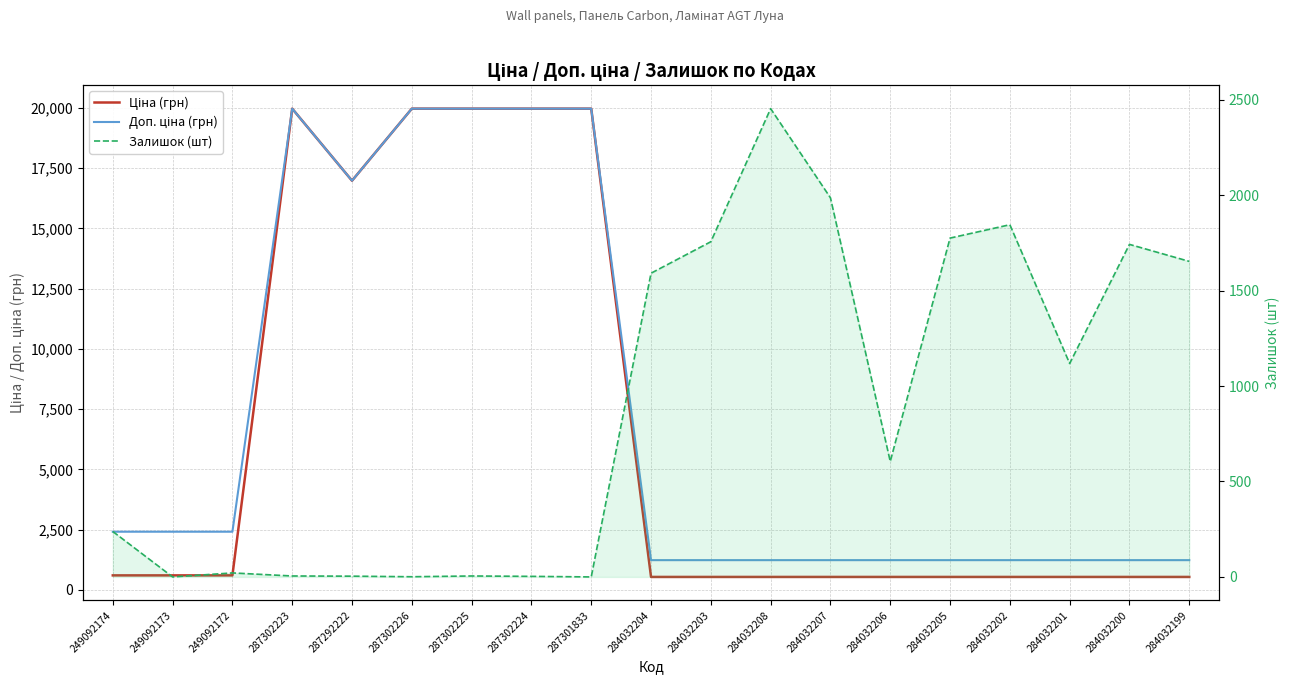

Which category has the highest value in the Ціна (грн) series?

287302223